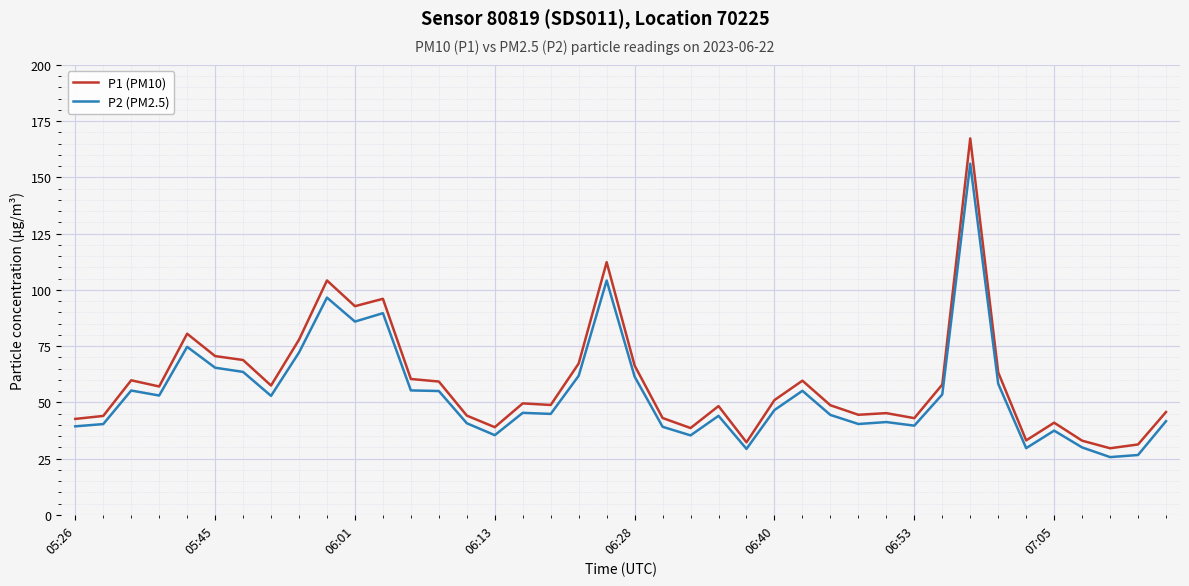

Which series has the largest total across all categories?

P1 (PM10)